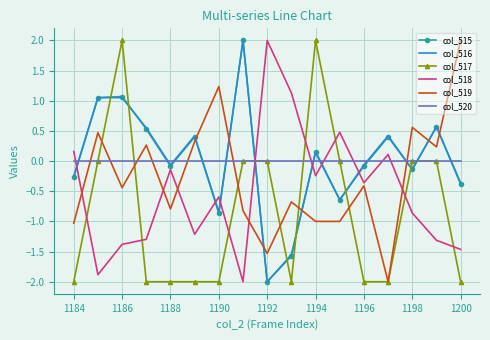

Which series ends up on top after the final intersection of col_516 and col_519?

col_519